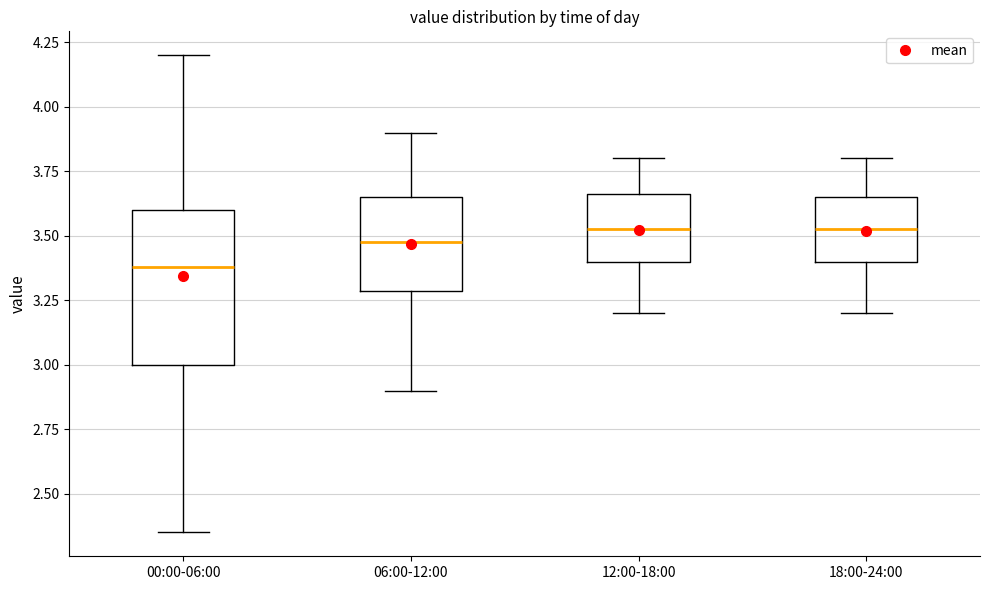

Reading left to right, read every box against the y-axis: the position of its median line, the range the box covers, and the ends of its whiskers. The values are not printed on the chart, so give them approximately, as read against the axis.

00:00-06:00: median 3.40, box 3.00 to 3.60, whiskers 2.35 to 4.20
06:00-12:00: median 3.50, box 3.30 to 3.65, whiskers 2.90 to 3.90
12:00-18:00: median 3.55, box 3.40 to 3.65, whiskers 3.20 to 3.80
18:00-24:00: median 3.55, box 3.40 to 3.65, whiskers 3.20 to 3.80